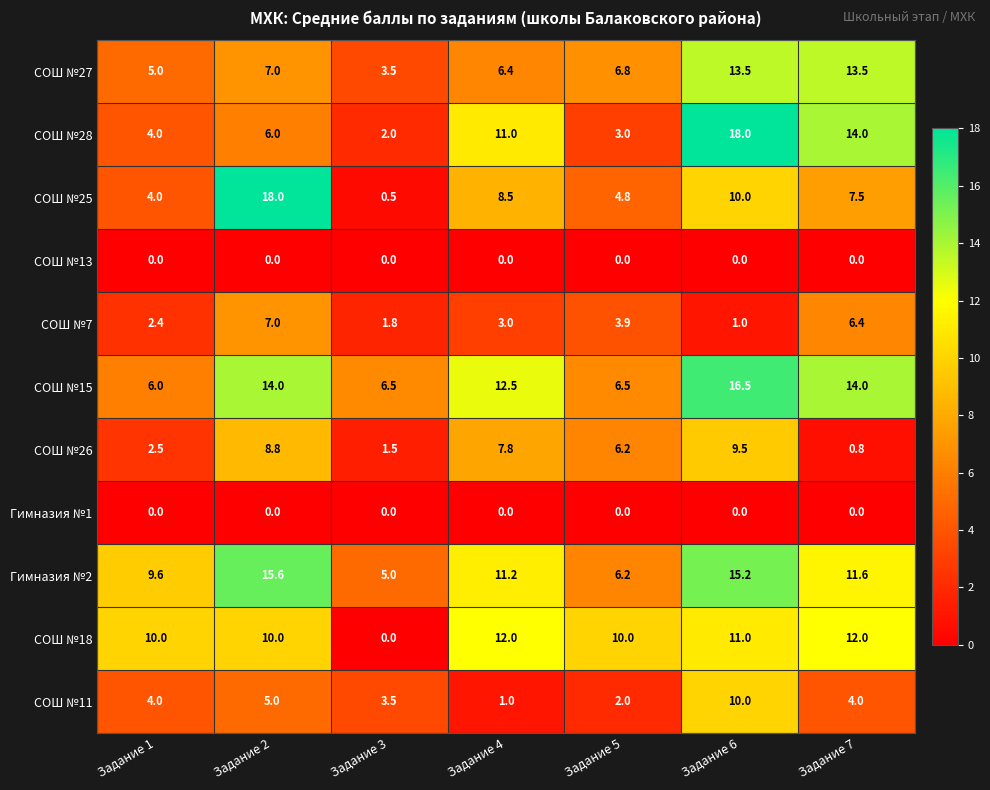

At how many categories does at least one series exceed 3?

7